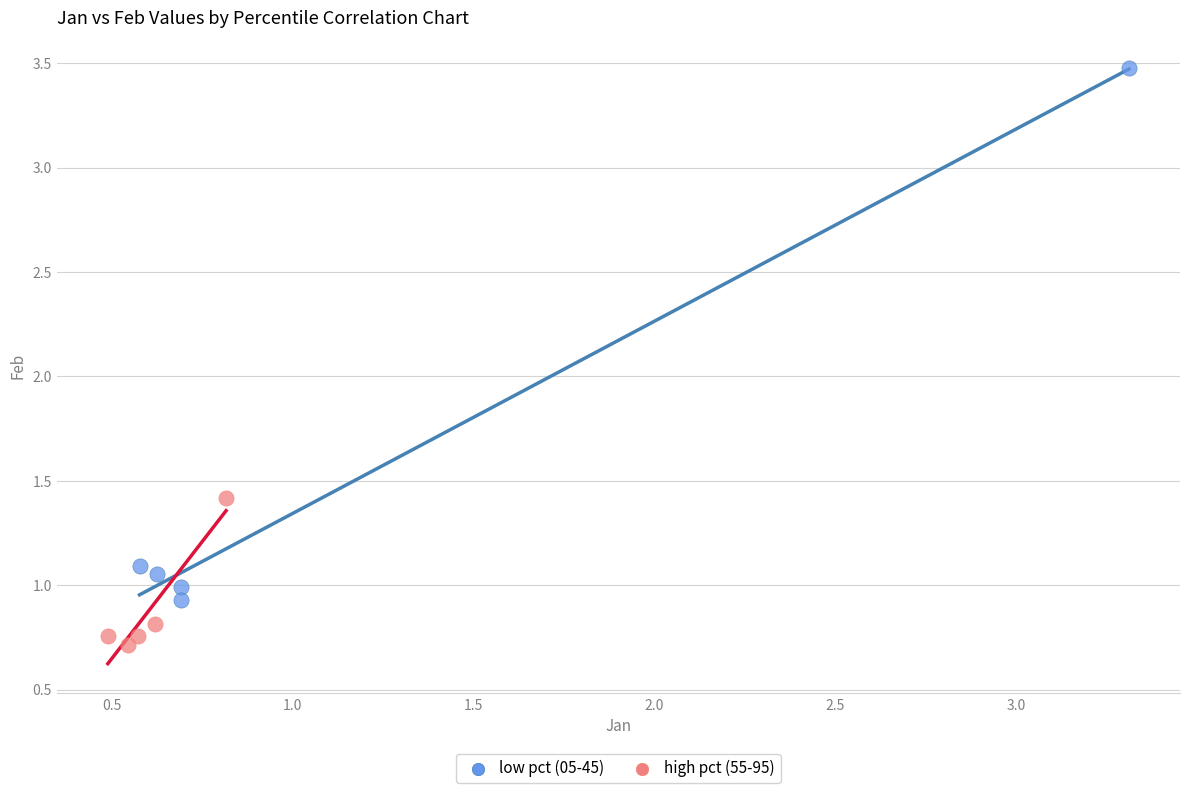

Which series reaches the minimum Y coordinate?

high pct (55-95)